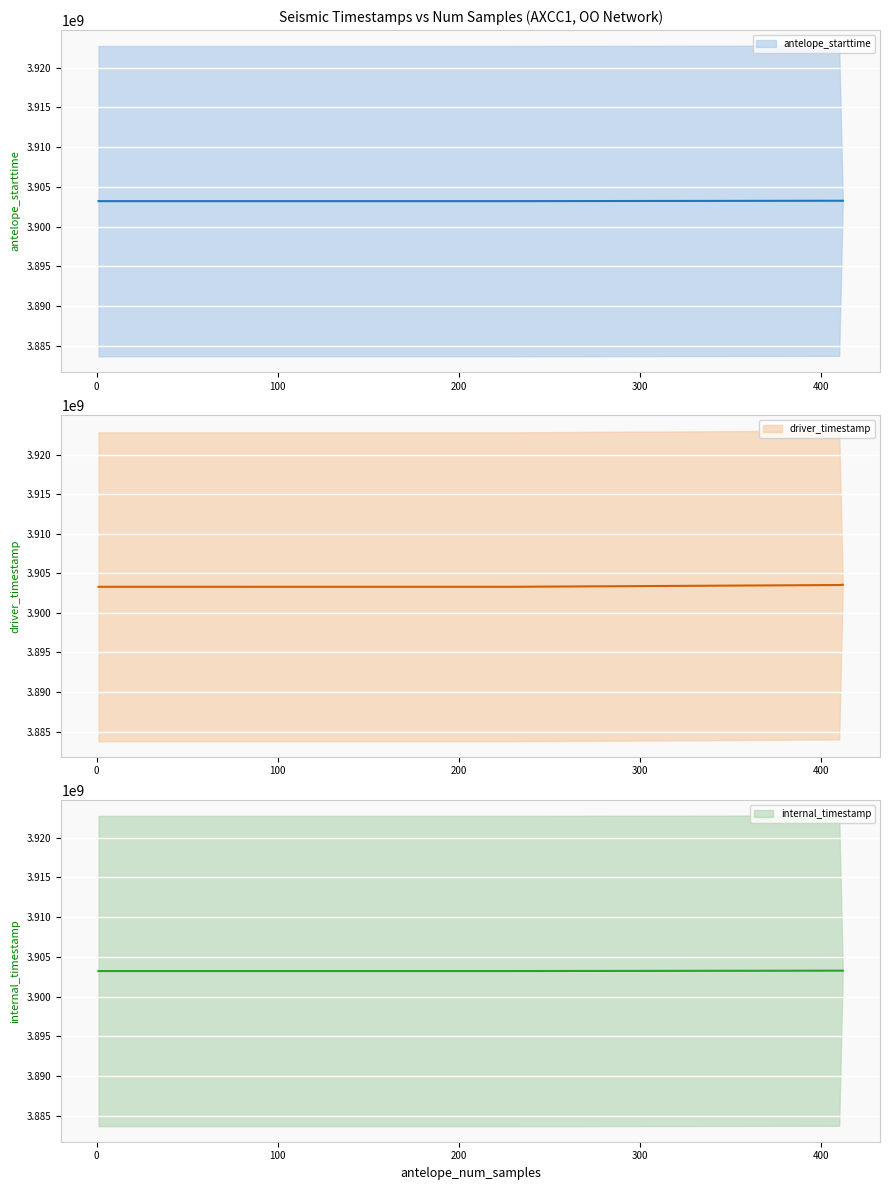

Which series has the largest total across all categories?

driver_timestamp